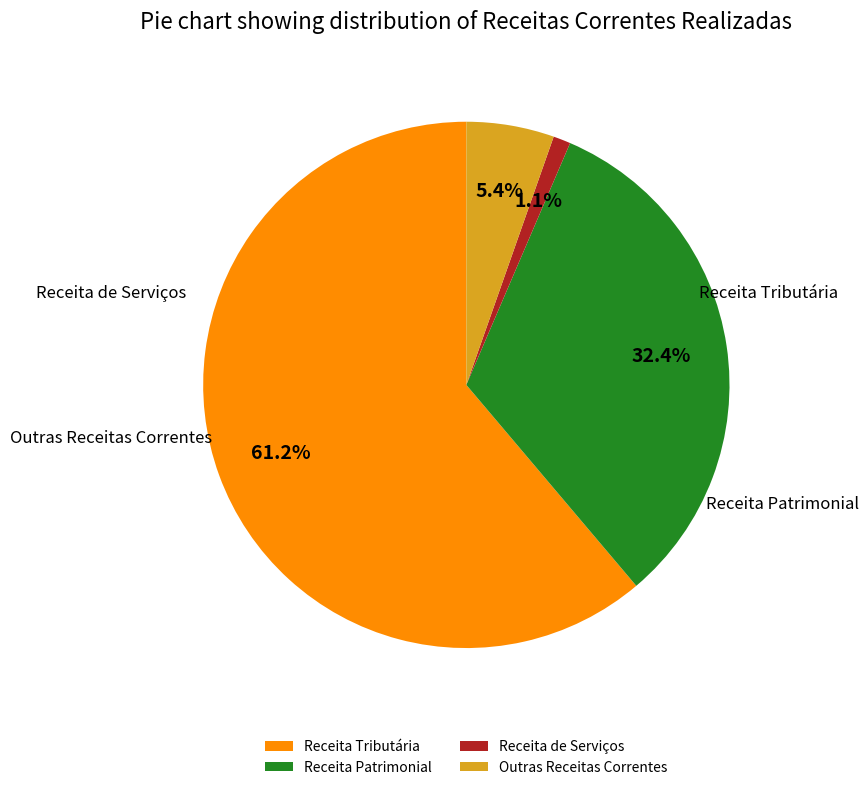

To the nearest percent, what is the difference between the Outras Receitas Correntes and Receita Patrimonial slice percentages?

27%